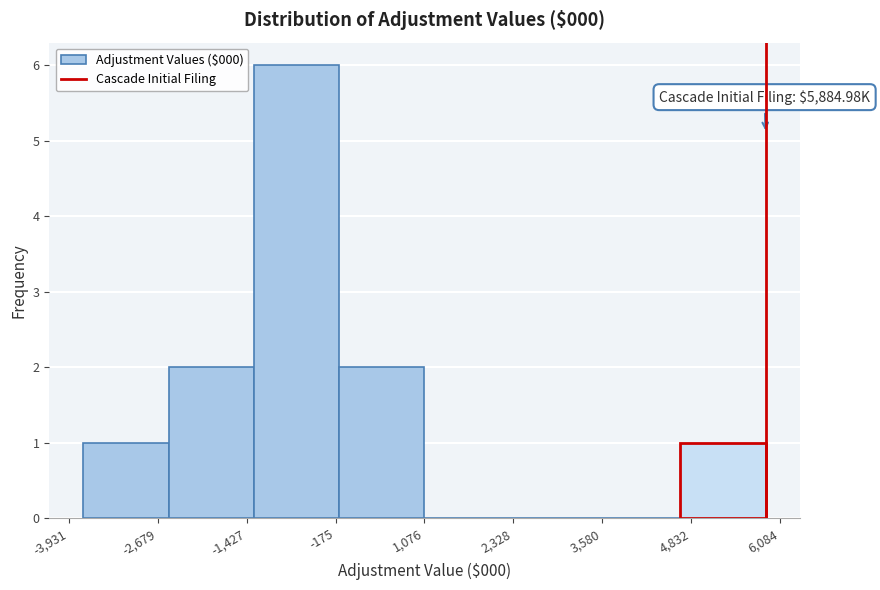

Over which range of the x-axis is the bar tallest?

-1400 to -200